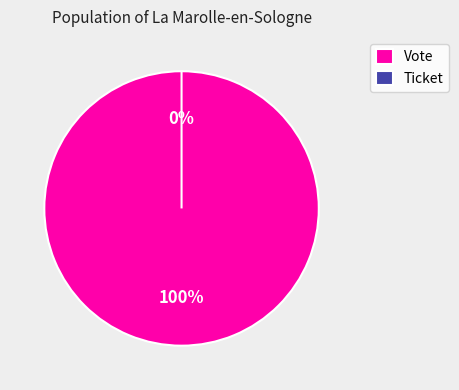

What is the change in value from Vote to Ticket?

-1